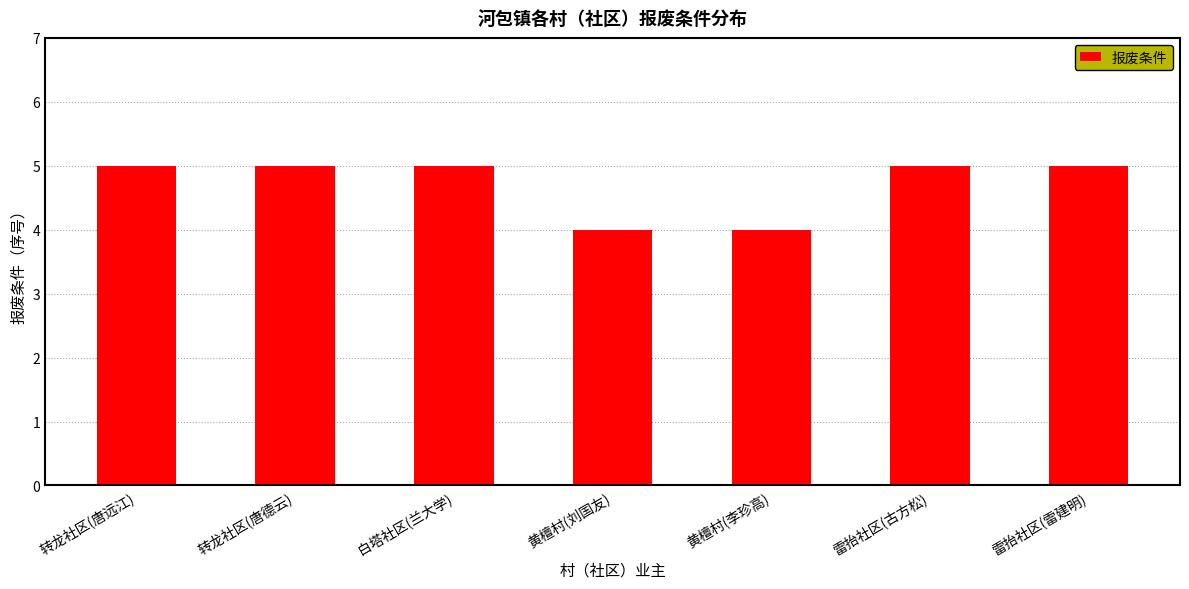

What is the sum of the values at 雷抬社区(雷建明) and 转龙社区(唐德云)?

10